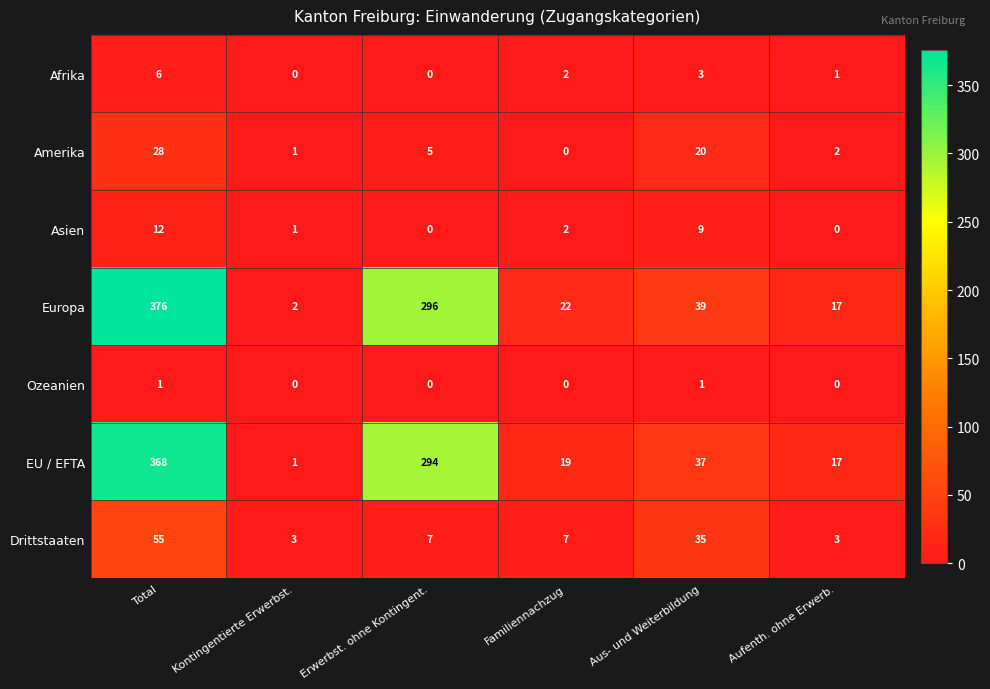

How many distinct data groups are displayed?

7